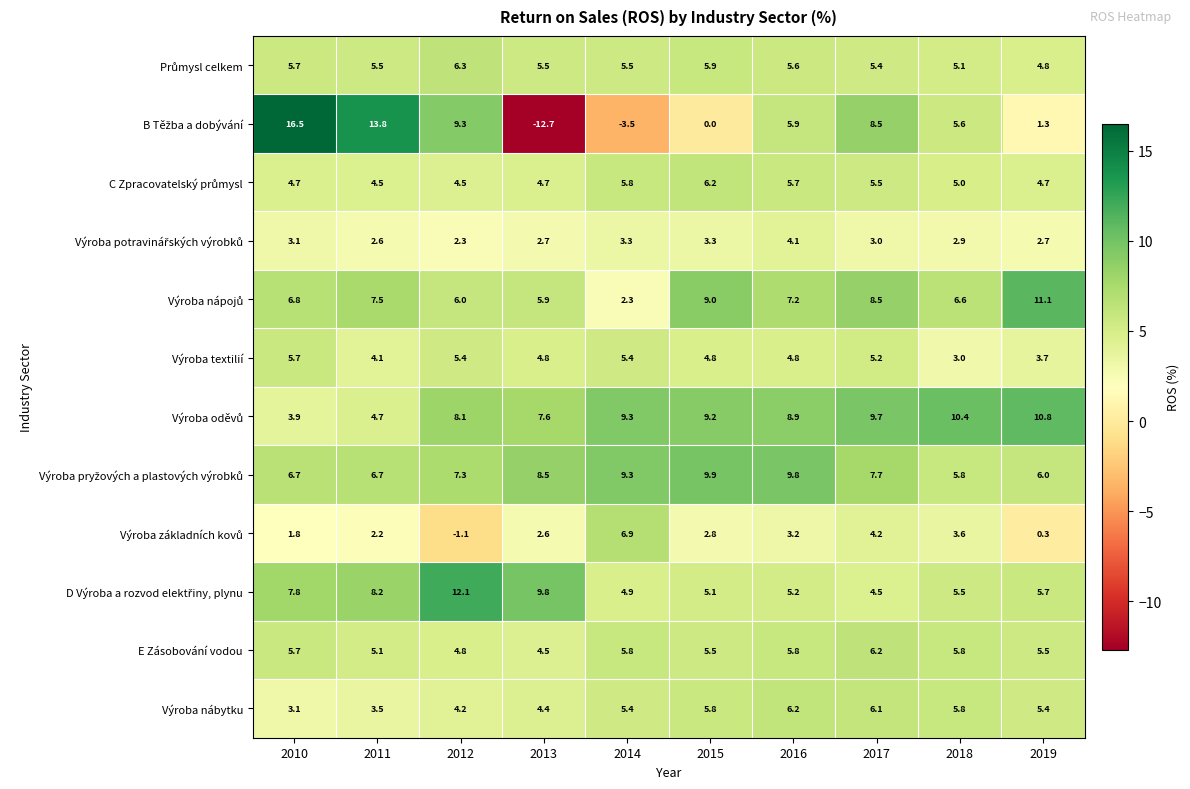

What is the average value of the Výroba textilií series?

4.7